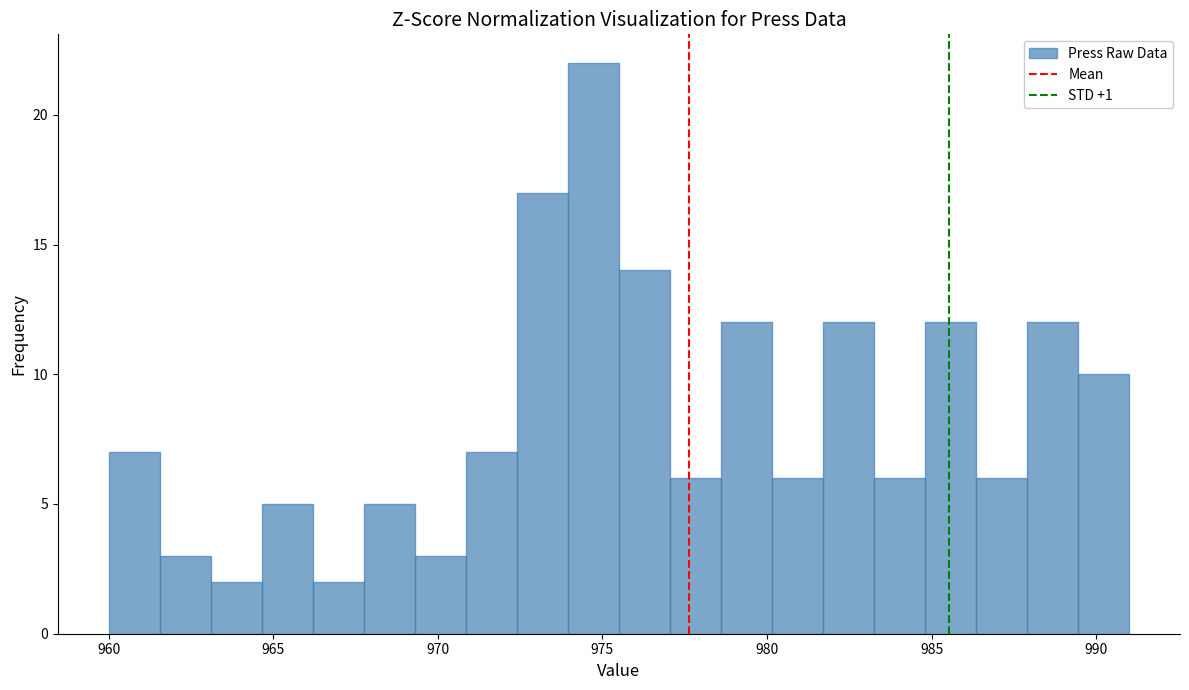

Around what value on the x-axis is the tallest bar? Give the approximate position of its centre, as read against the axis.

974.5